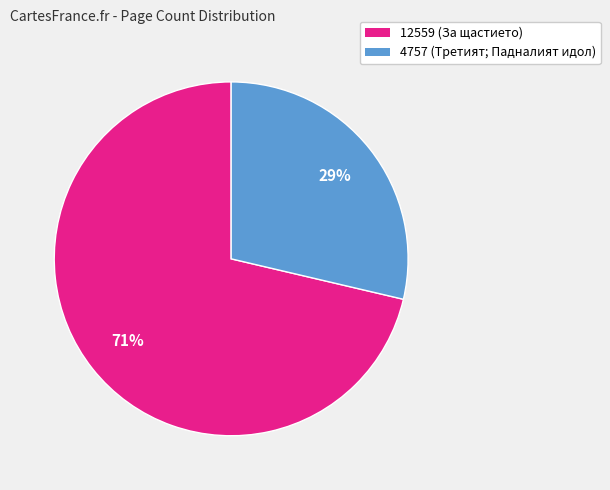

Does 4757 represent more than half of the total?

No